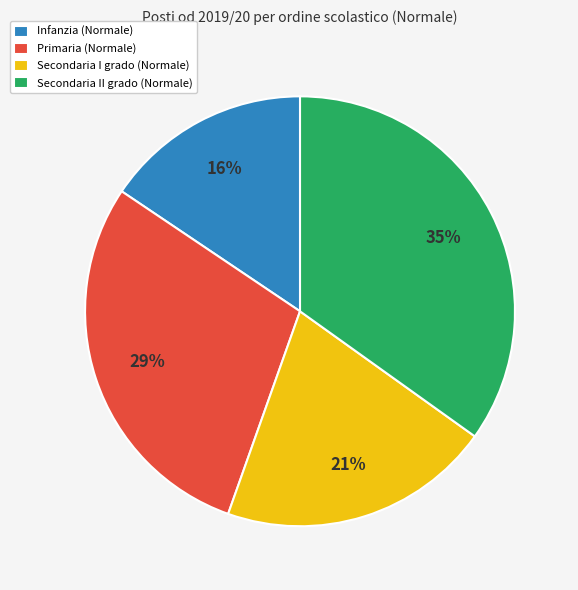

What percentage is the Infanzia (Normale) slice, to the nearest percent?

16%